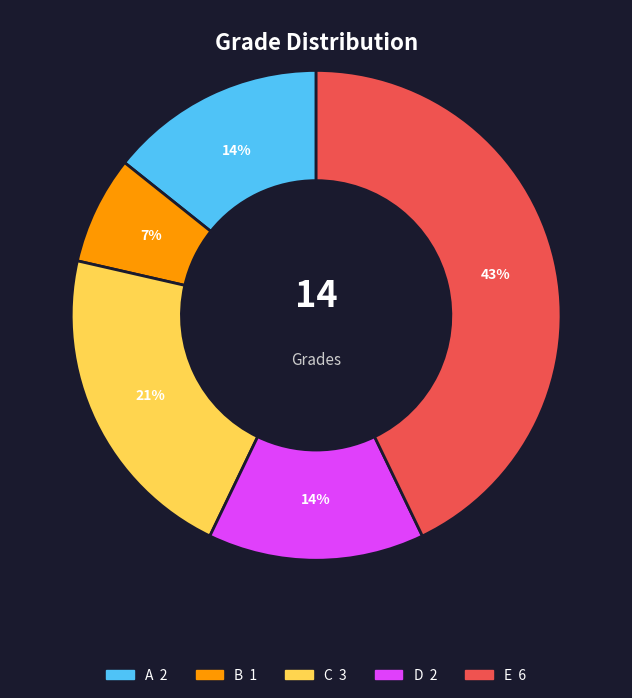

Which category has the biggest portion of the pie?

E